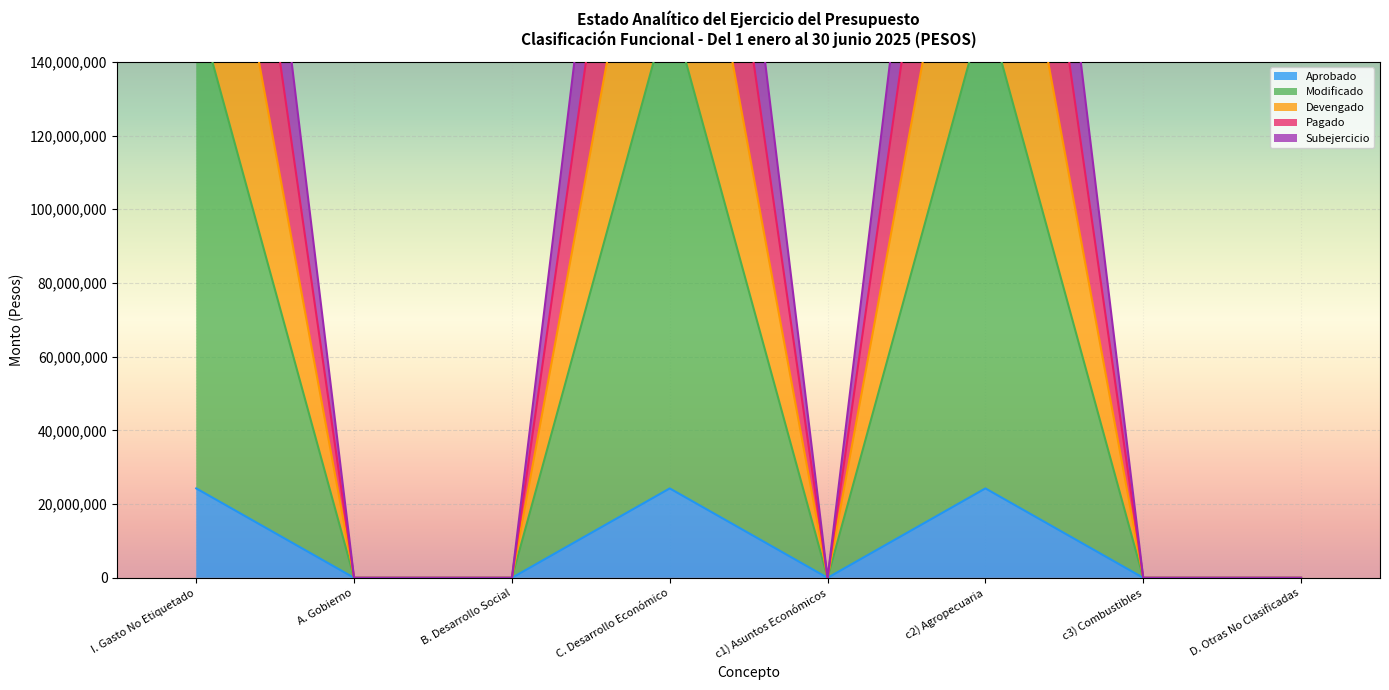

Reading left to right, transcribe all the data shown in this chart.

Aprobado: I. Gasto No Etiquetado=24260084	A. Gobierno=0	B. Desarrollo Social=0	C. Desarrollo Económico=24260084	c1) Asuntos Económicos=0	c2) Agropecuaria=24260084	c3) Combustibles=0	D. Otras No Clasificadas=0
Modificado: I. Gasto No Etiquetado=155918869	A. Gobierno=0	B. Desarrollo Social=0	C. Desarrollo Económico=155918869	c1) Asuntos Económicos=0	c2) Agropecuaria=155918869	c3) Combustibles=0	D. Otras No Clasificadas=0
Devengado: I. Gasto No Etiquetado=232271973	A. Gobierno=0	B. Desarrollo Social=0	C. Desarrollo Económico=232271973	c1) Asuntos Económicos=0	c2) Agropecuaria=232271973	c3) Combustibles=0	D. Otras No Clasificadas=0
Pagado: I. Gasto No Etiquetado=353653837	A. Gobierno=0	B. Desarrollo Social=0	C. Desarrollo Económico=353653837	c1) Asuntos Económicos=0	c2) Agropecuaria=353653837	c3) Combustibles=0	D. Otras No Clasificadas=0
Subejercicio: I. Gasto No Etiquetado=298348156	A. Gobierno=0	B. Desarrollo Social=0	C. Desarrollo Económico=298348156	c1) Asuntos Económicos=0	c2) Agropecuaria=298348156	c3) Combustibles=0	D. Otras No Clasificadas=0